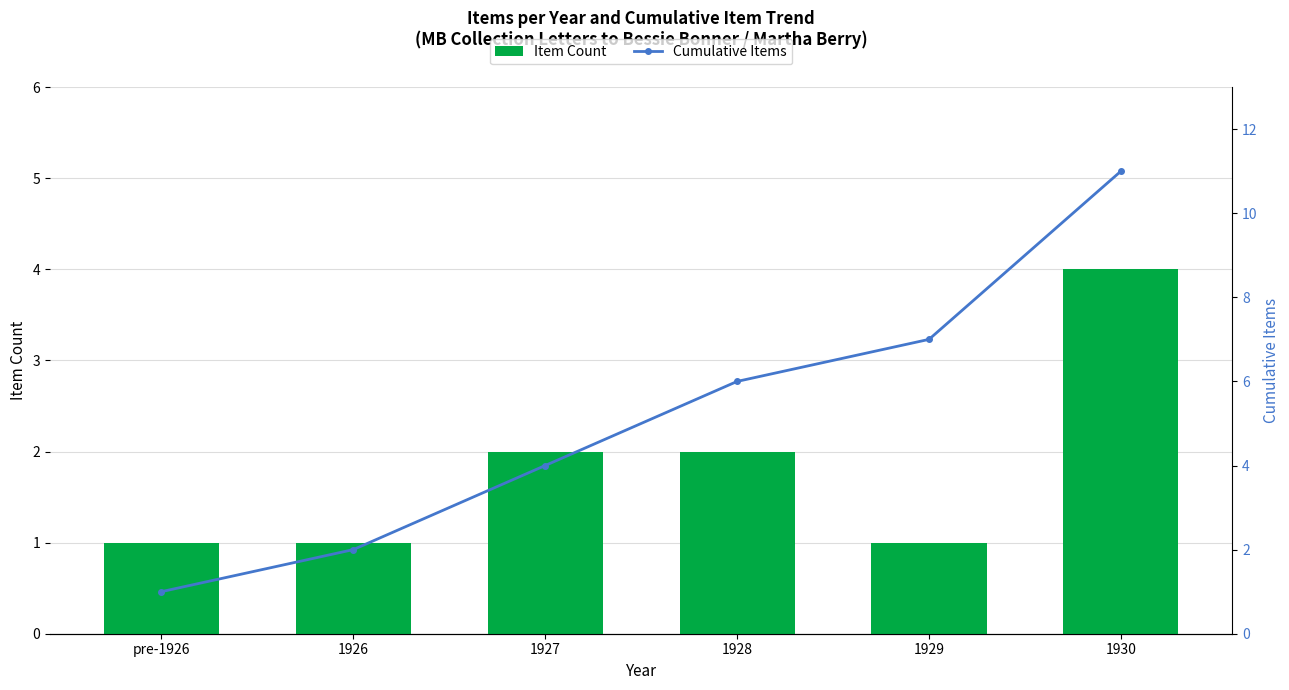

What are all the series names shown in the legend?

Item Count, Cumulative Items